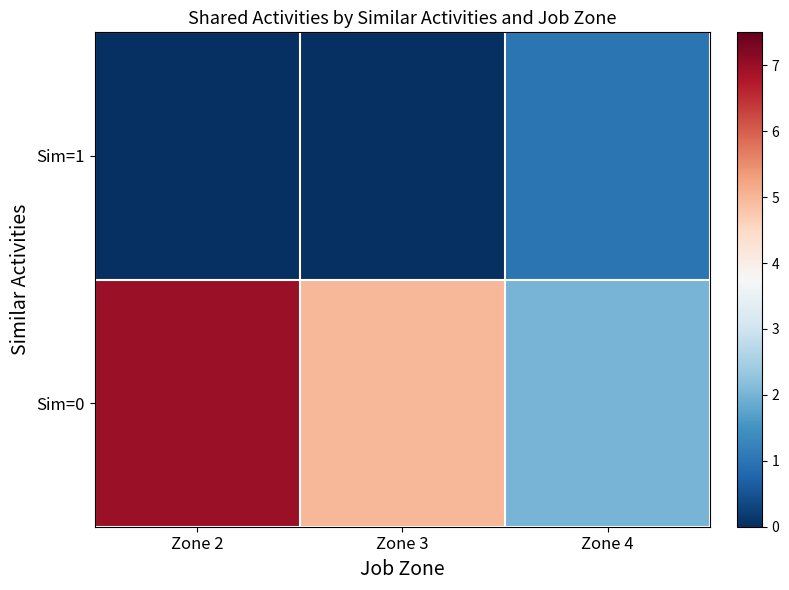

Reading right to left, extract all data points from this chart.

Sim=0: Zone 4=2	Zone 3=5	Zone 2=7
Sim=1: Zone 4=1	Zone 3=0	Zone 2=0